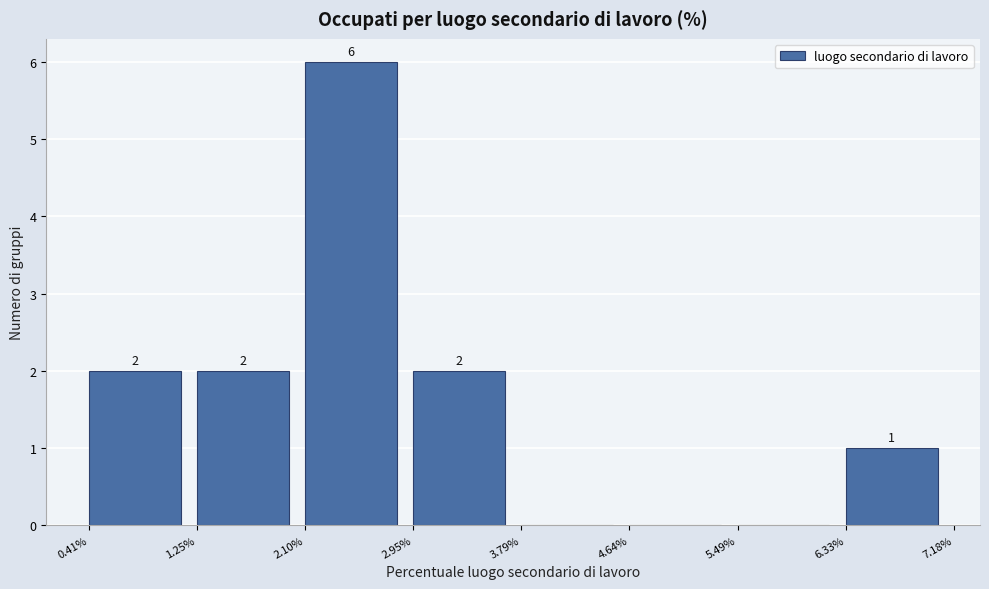

Which range on the x-axis has the tallest bar?

2.10% to 2.95%